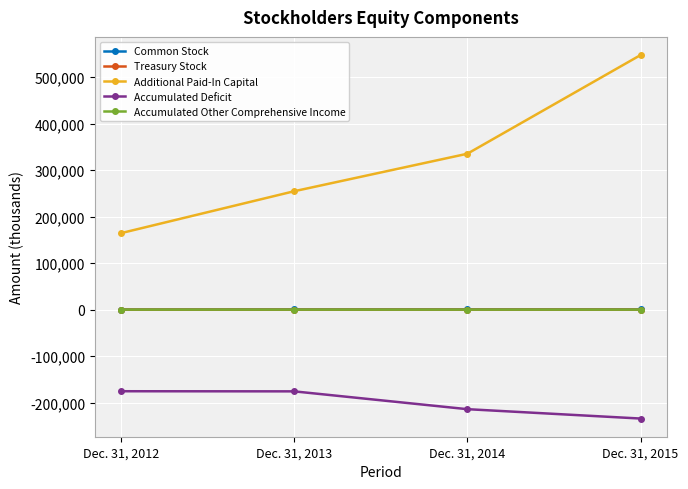

The value of Accumulated Deficit at Dec. 31, 2014 is -289356. True or false?

False